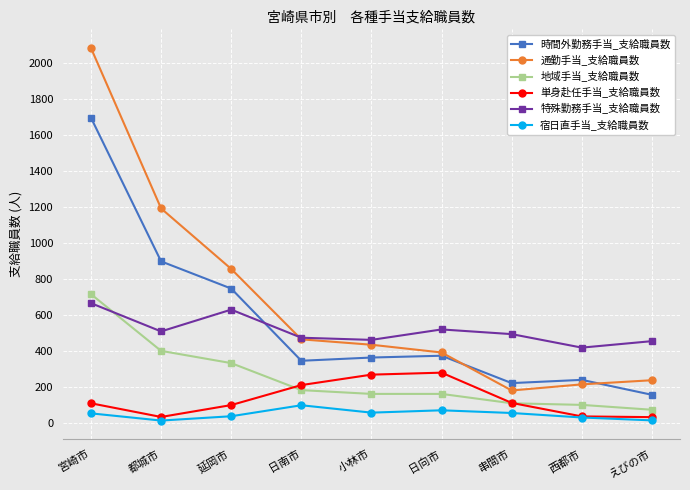

True or false: 宿日直手当_支給職員数 and 特殊勤務手当_支給職員数 cross at least once.

False